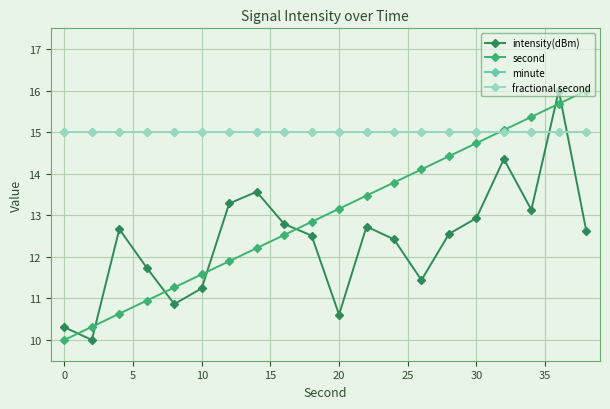

True or false: second and intensity(dBm) intersect in this chart.

True